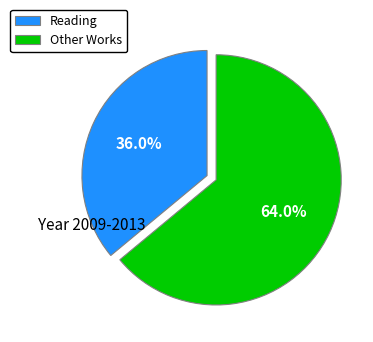

To the nearest percent, what is the difference between the largest and smallest slice percentages?

28%